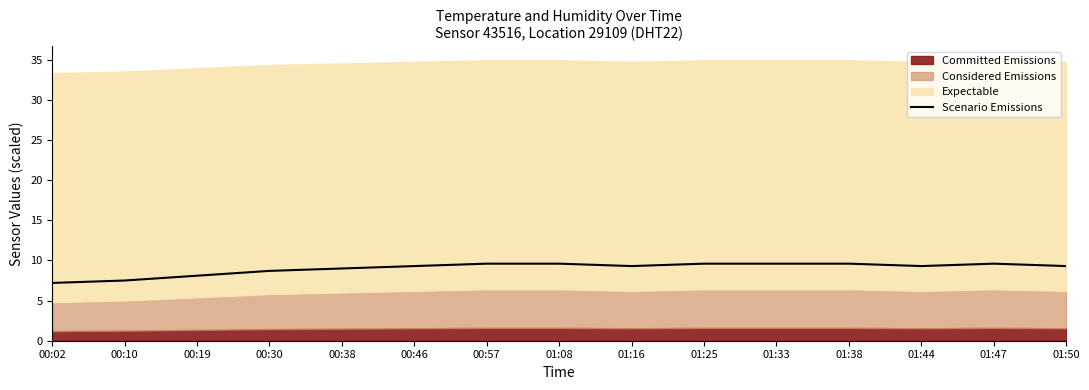

At which category does the data reach its first local valley?

01:16